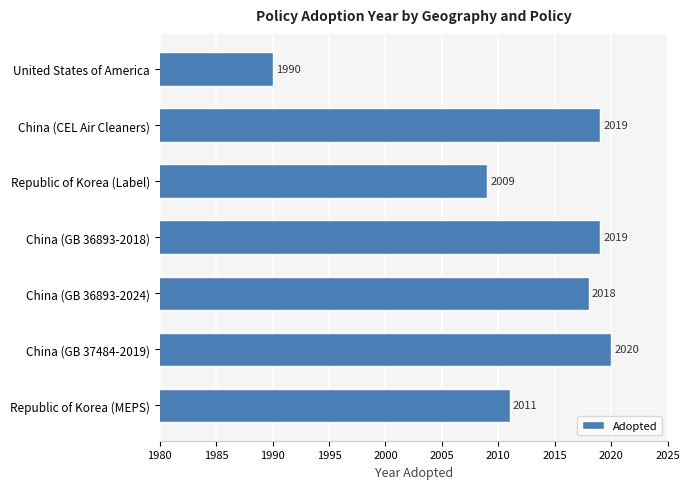

What is the sum of the values at United States of America and China (GB 37484-2019)?

4010